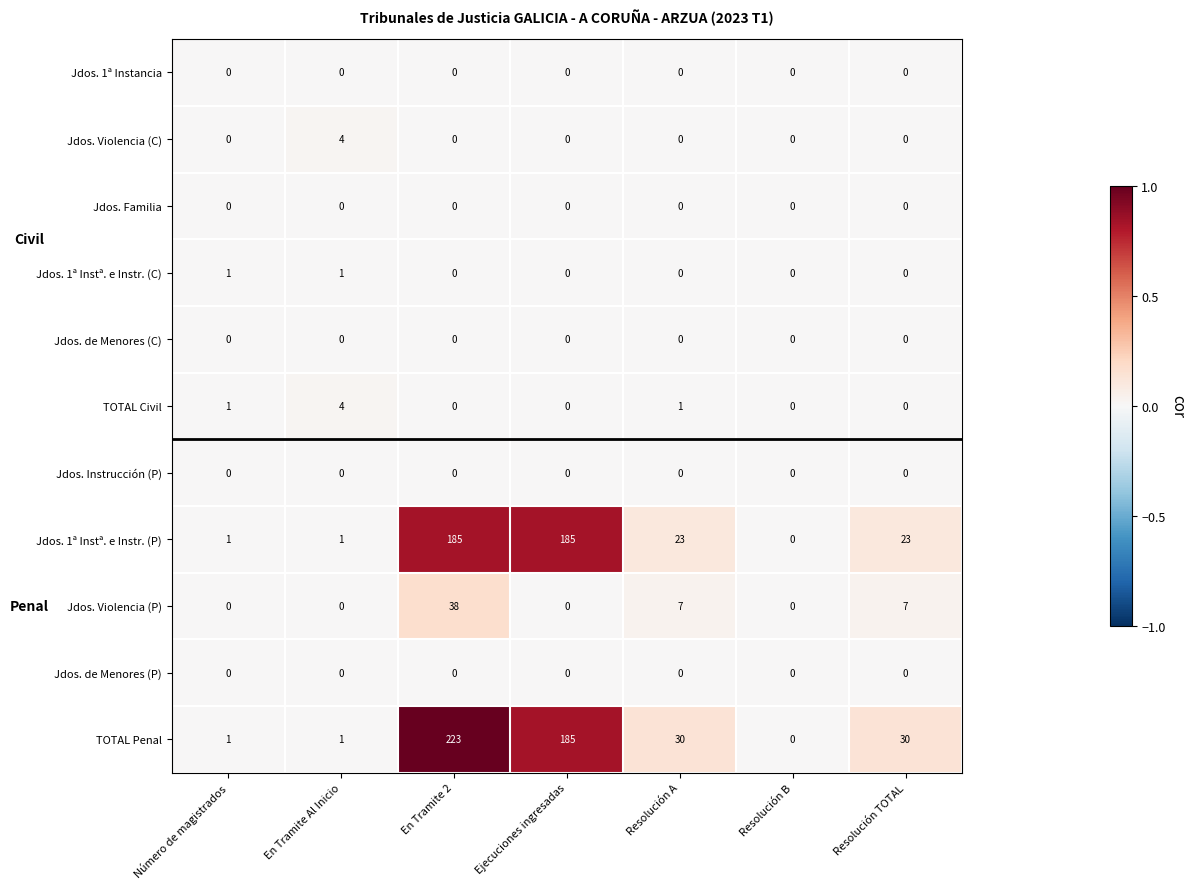

Is it true that Jdos. Familia equals 0 at Resolución TOTAL?

True